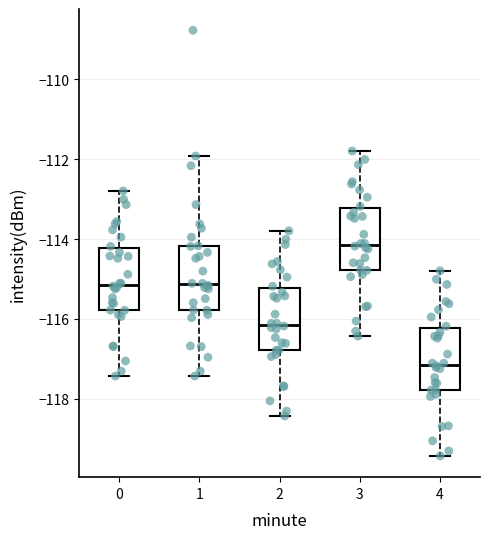

Where does the median line of the box at x = 0 sit on the y-axis? The values are not printed on the chart, so give them approximately, as read against the axis.

-115.2